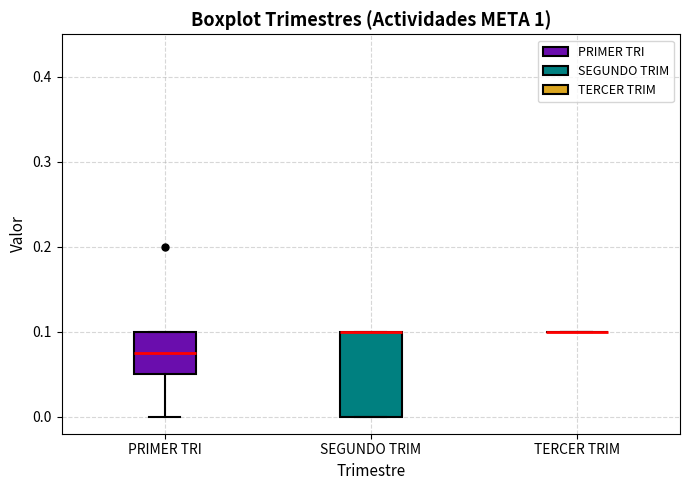

Comparing the boxes themselves (not the whiskers), which one is the tallest?

SEGUNDO TRIM